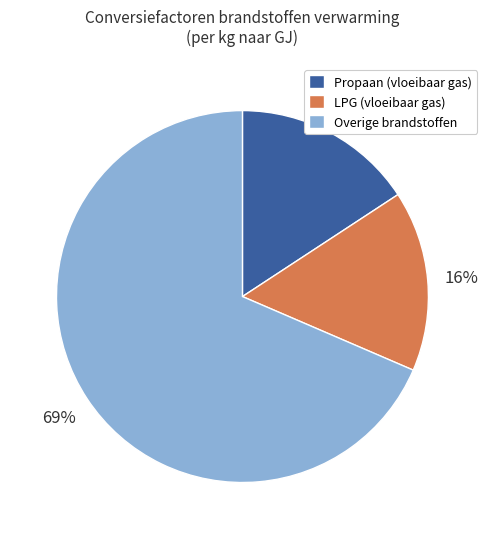

What is the largest slice in the pie chart?

Overige brandstoffen